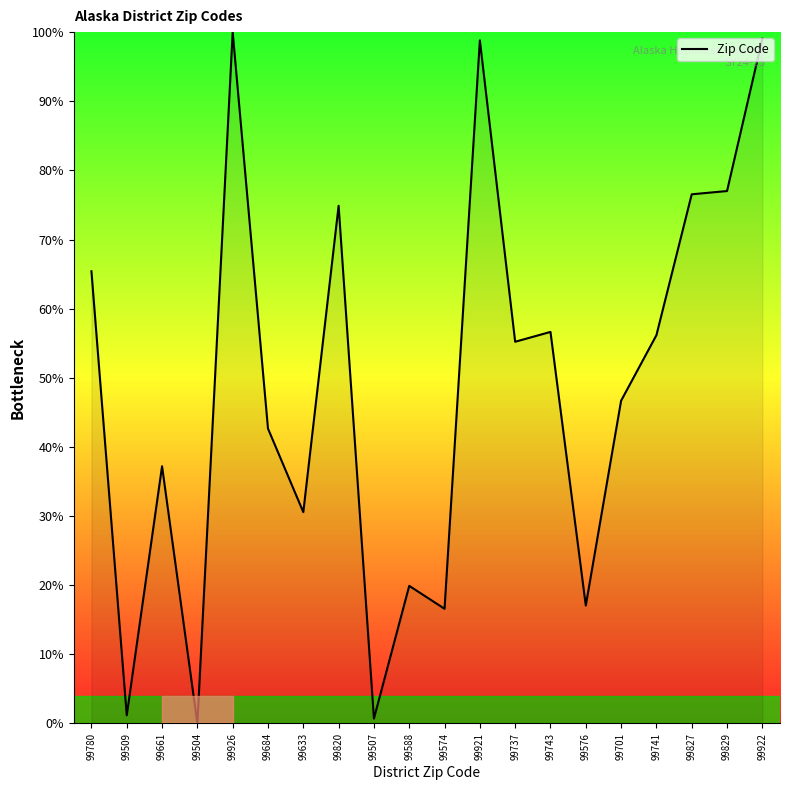

What position from the left is 99504?

4